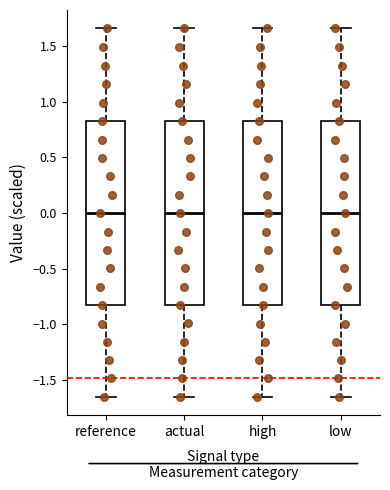

Where is the lower edge of the box for reference on the y-axis? The values are not printed on the chart, so give them approximately, as read against the axis.

-0.85